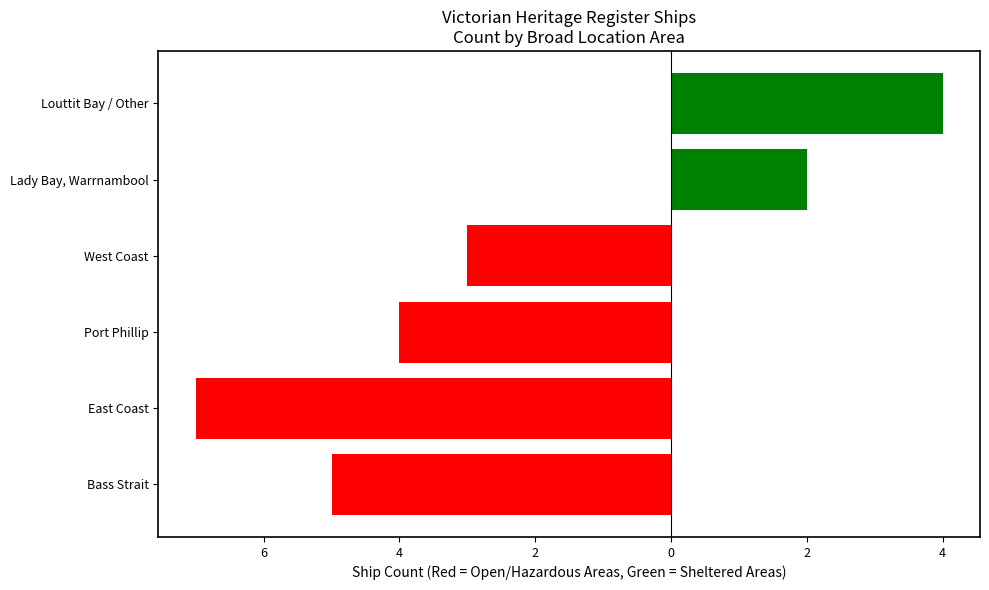

Does the chart contain any negative values?

Yes